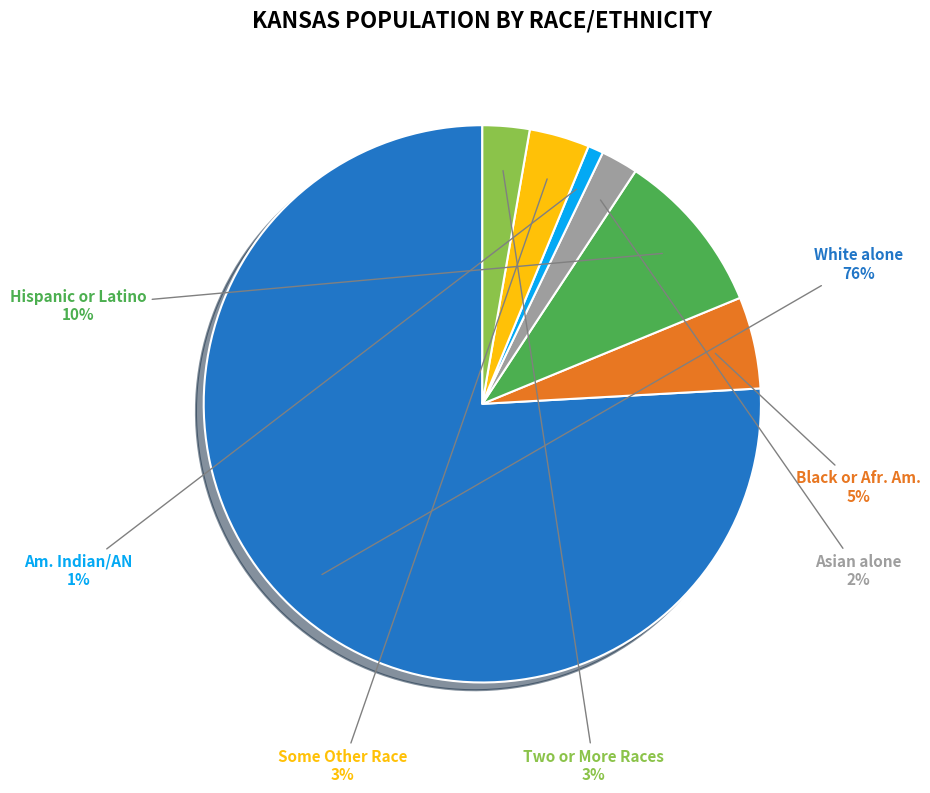

To the nearest percent, what is the average slice percentage?

14%